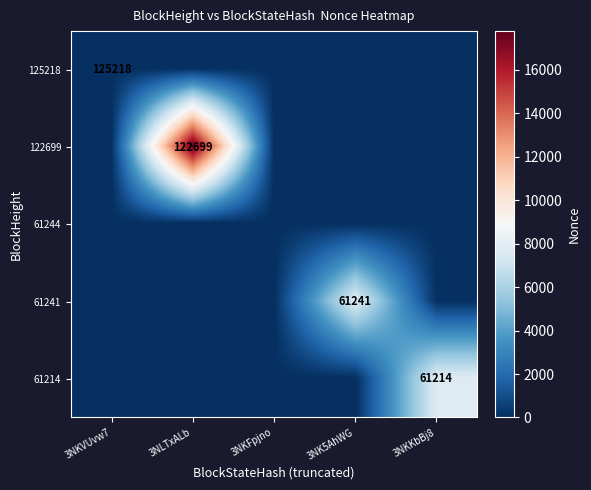

The 61214 series shows 42122 at 3NKKbBj8. True or false?

False